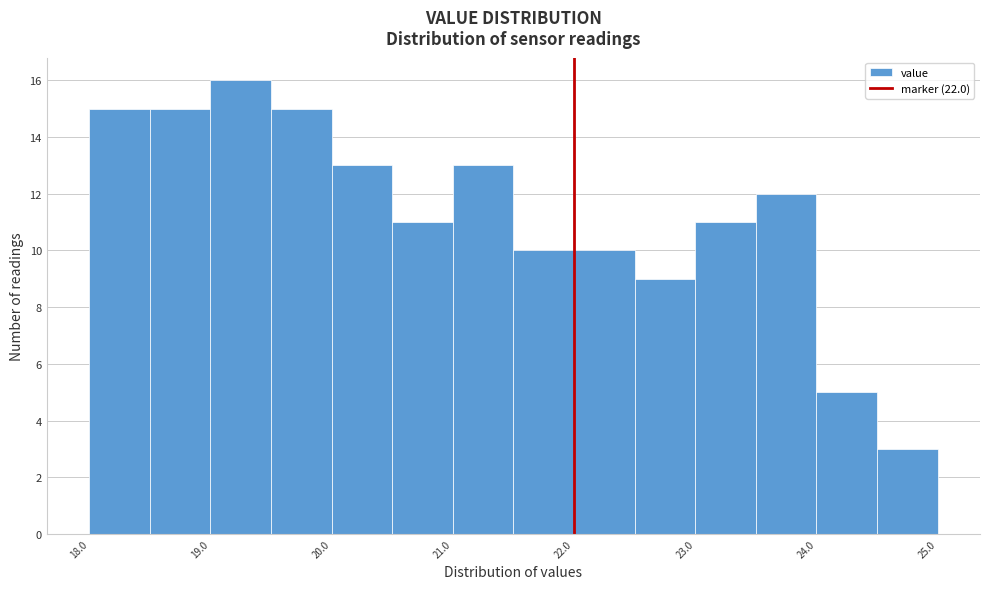

What is the height of the bar covering 19.5 to 20.0 on the x-axis? The values are not printed on the chart, so give them approximately, as read against the axis.

15